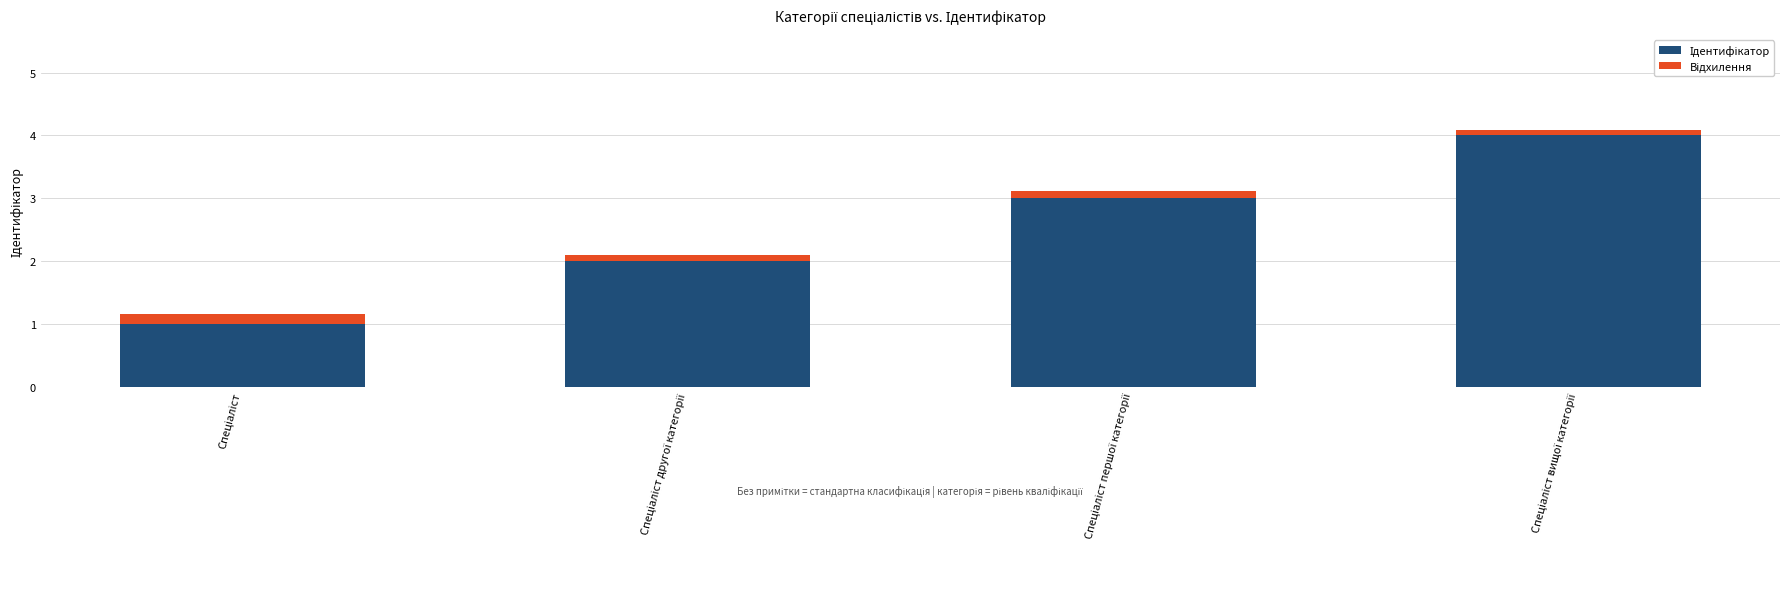

Which series has the largest total across all categories?

Ідентифікатор